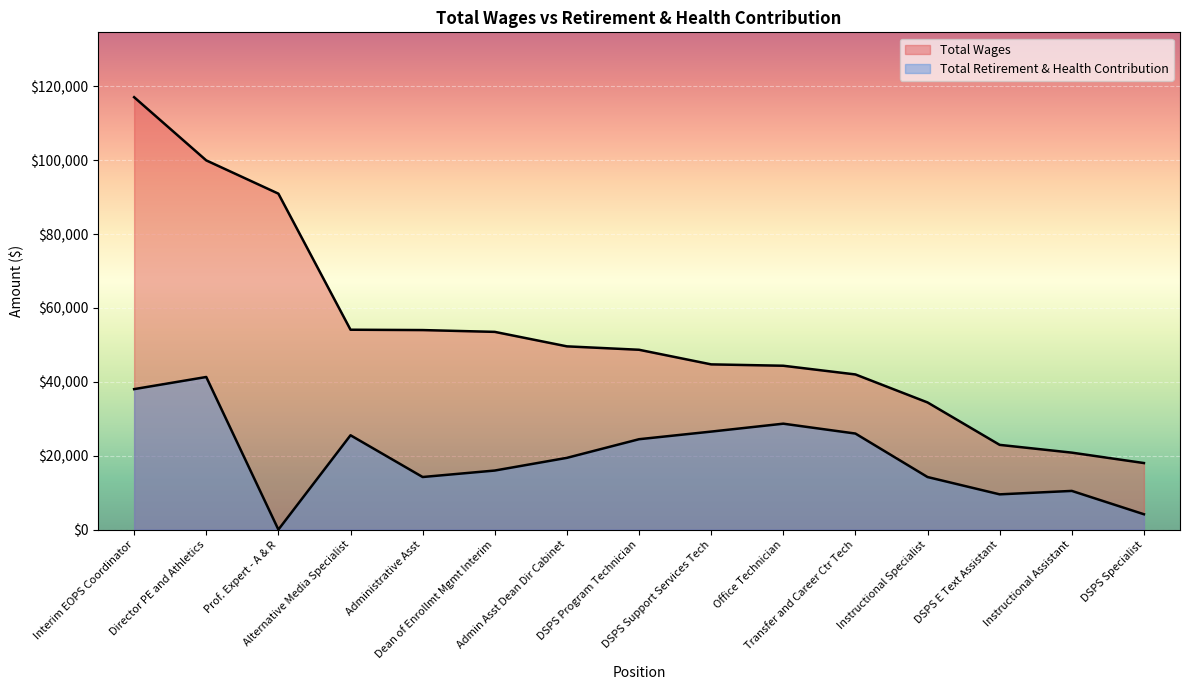

What is the label of the 6th point from the left?

Dean of Enrollmt Mgmt Interim